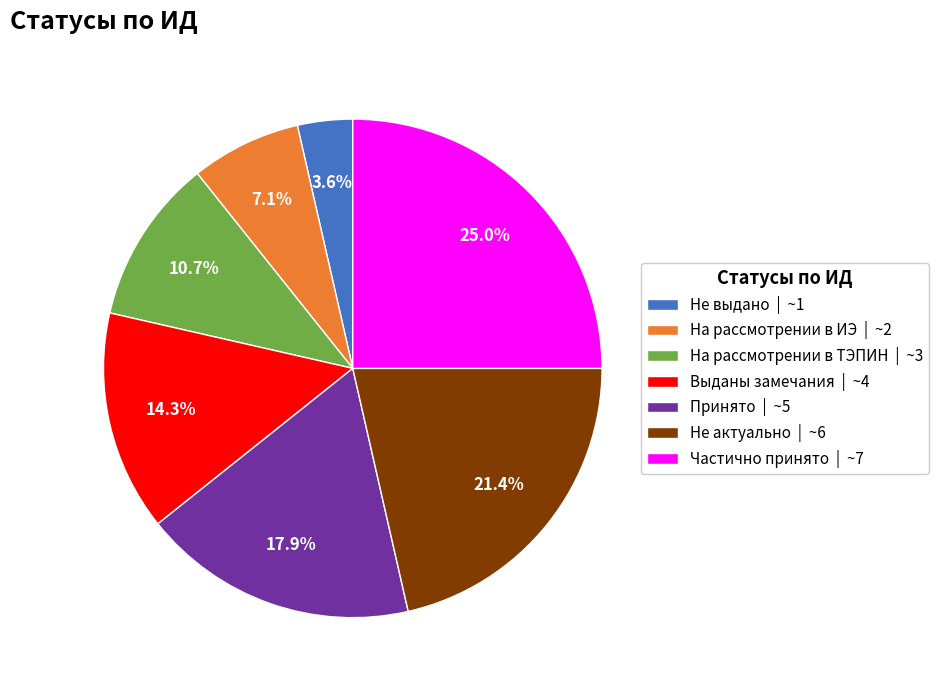

What percentage is NOT represented by На рассмотрении в ТЭПИН?

89.3%